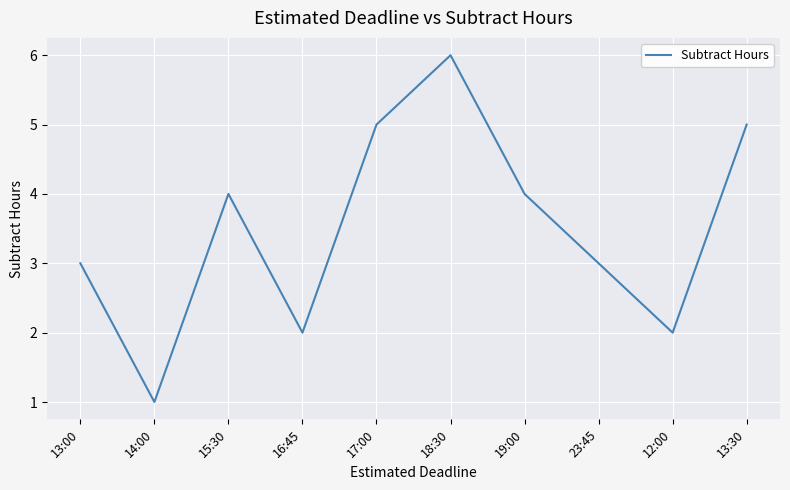

What position from the right is 13:00?

10